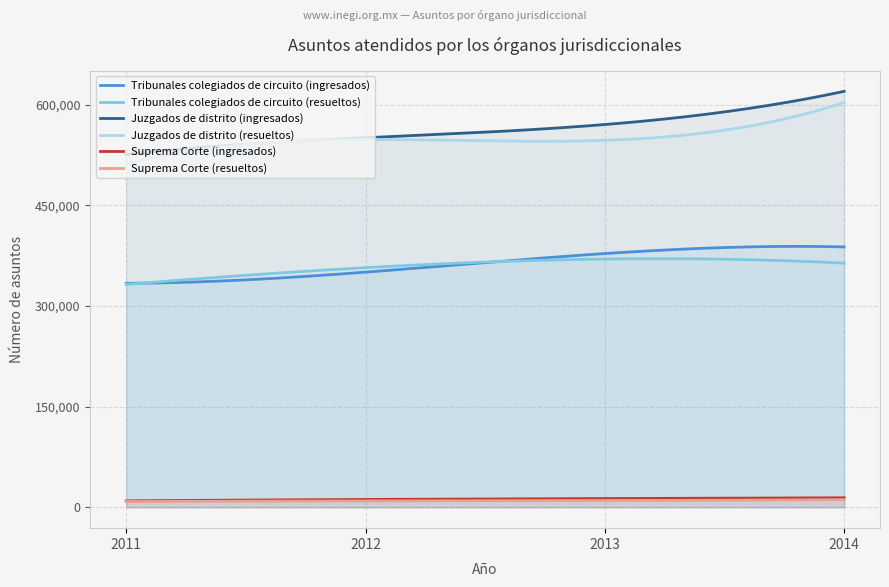

Reading left to right, transcribe all the data shown in this chart.

Tribunales colegiados de circuito (ingresados): 333963	350573	378277	388127
Tribunales colegiados de circuito (resueltos): 332392	357264	370128	363941
Juzgados de distrito (ingresados): 525841	550851	570573	620028
Juzgados de distrito (resueltos): 512257	548075	547024	603416
Suprema Corte (ingresados): 9703	11794	13097	14277
Suprema Corte (resueltos): 8662	9624	10156	11571